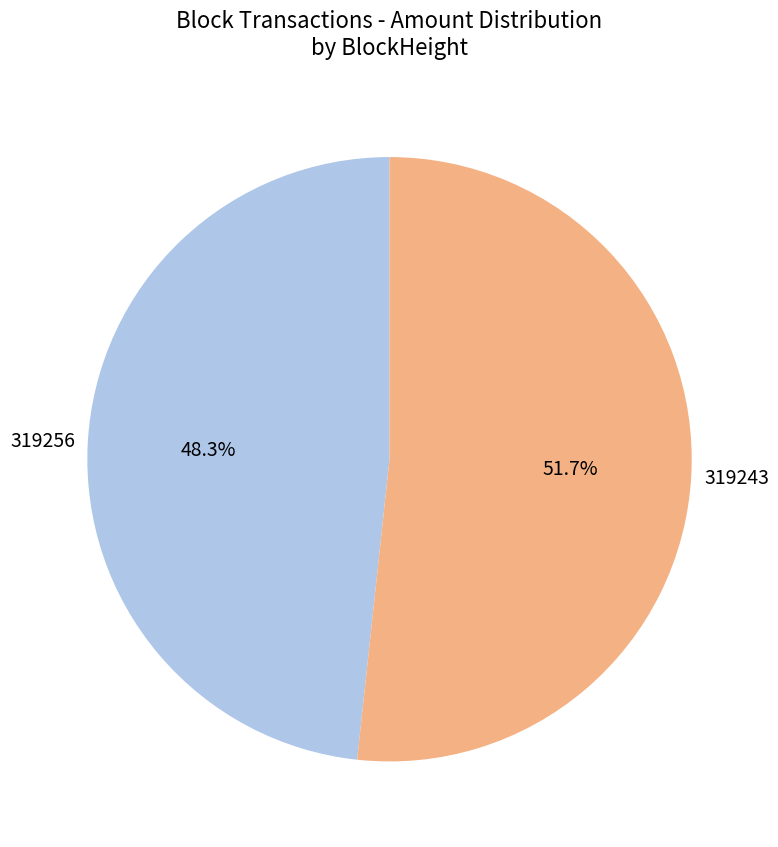

What is the smallest slice in the pie chart?

319256